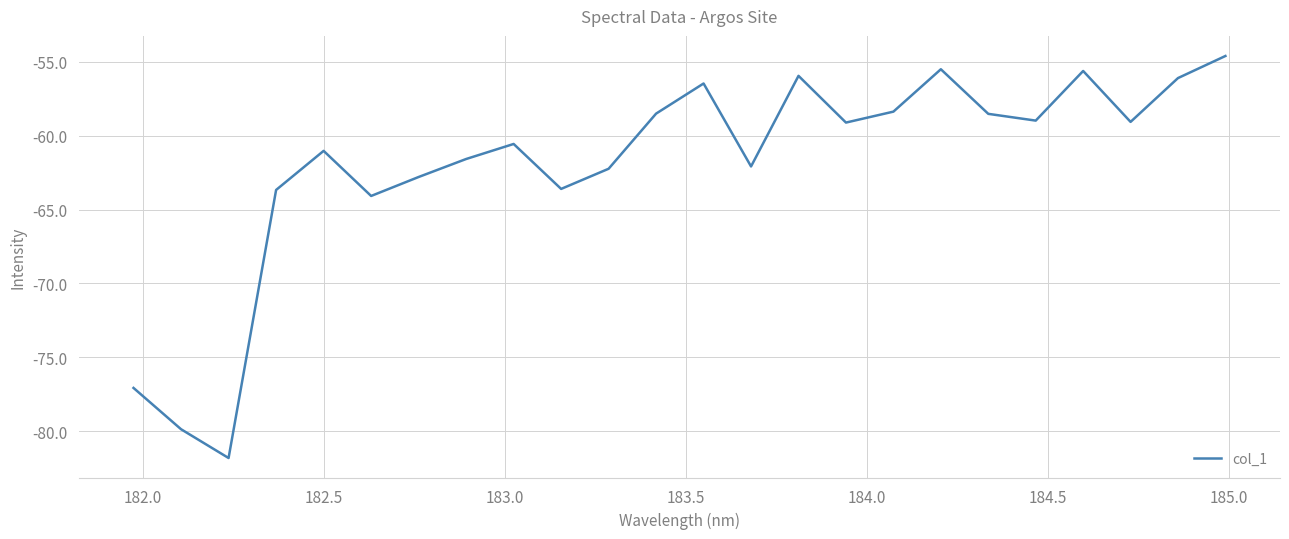

What is the smallest value displayed?

-81.8